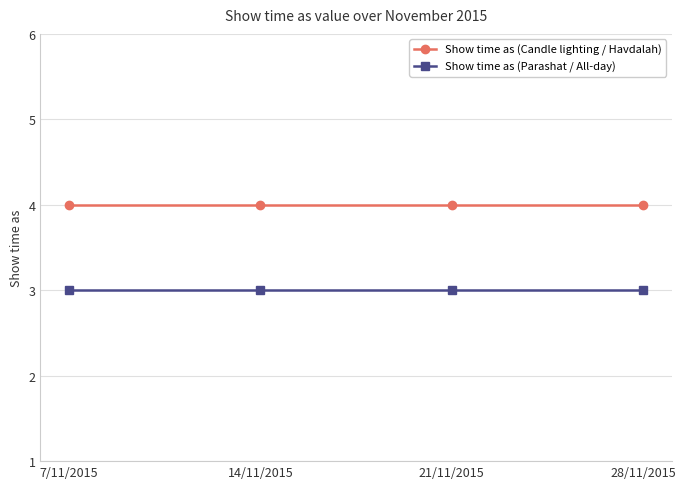

What is the sum of the Show time as (Parashat / All-day) values at 21/11/2015 and 14/11/2015?

6